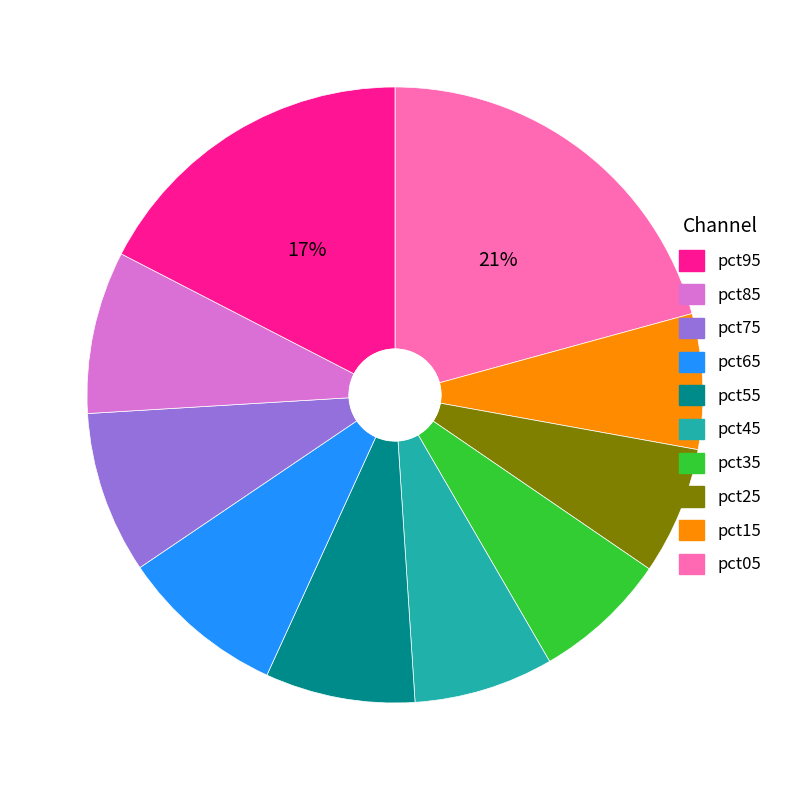

Does any single category account for the majority?

No